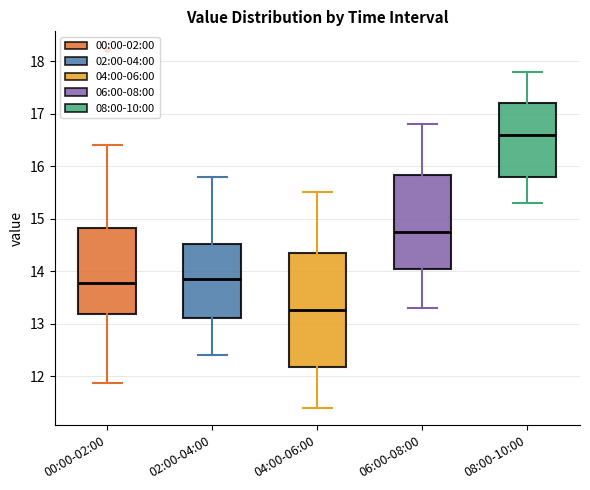

Which box has the lowest median line?

04:00-06:00